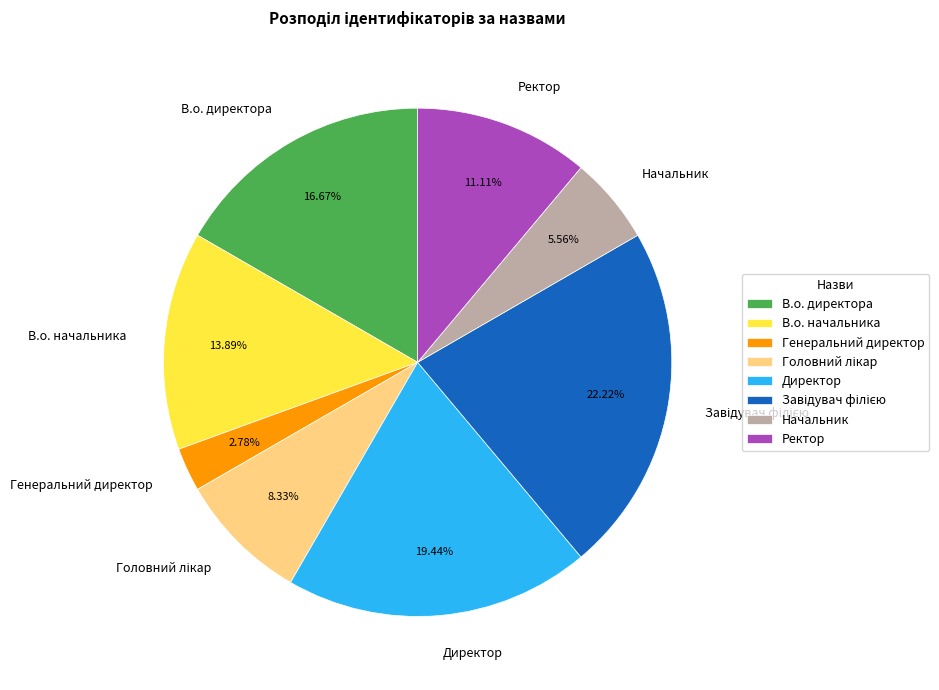

The Начальник slice represents 6% of the pie. True or false?

True